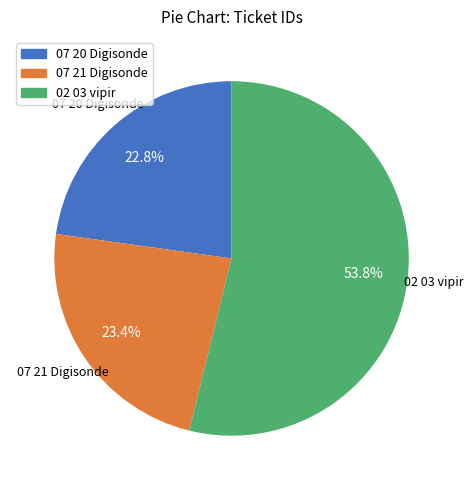

Does any single category account for the majority?

Yes